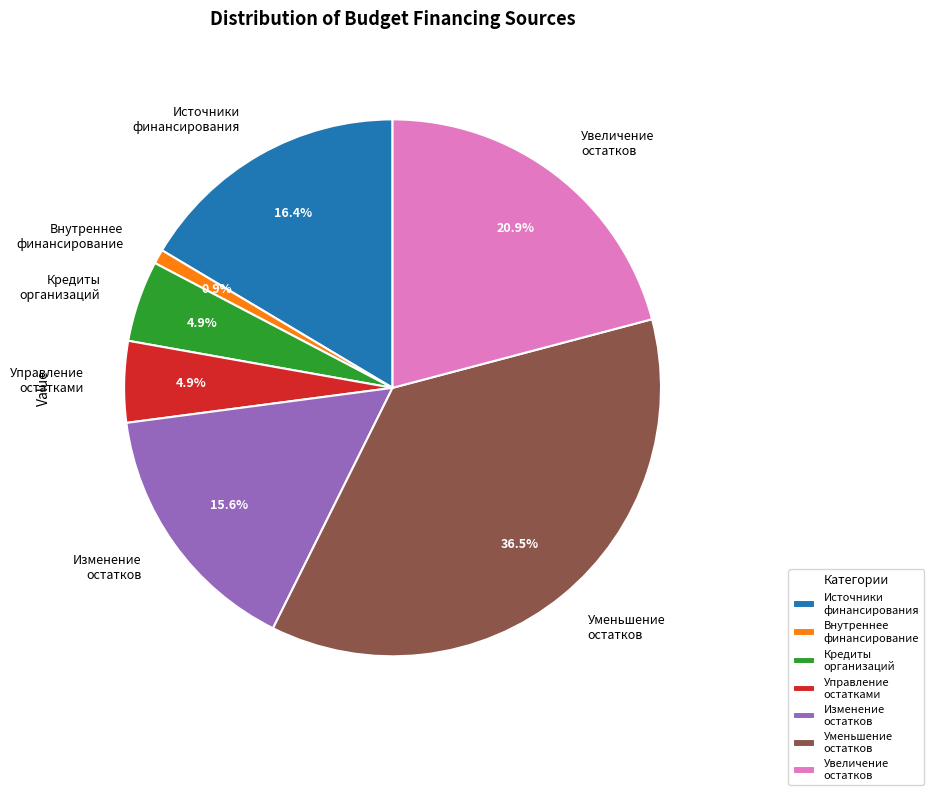

Which has a higher value, Уменьшение остатков or Внутреннее финансирование?

Уменьшение остатков